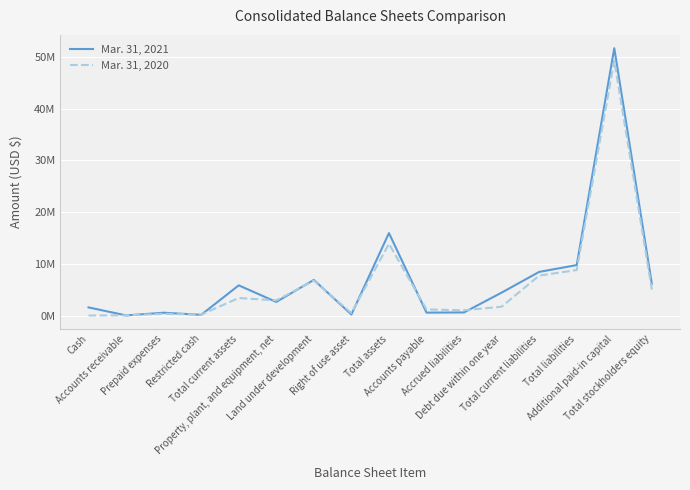

Does the chart have visible grid lines?

Yes